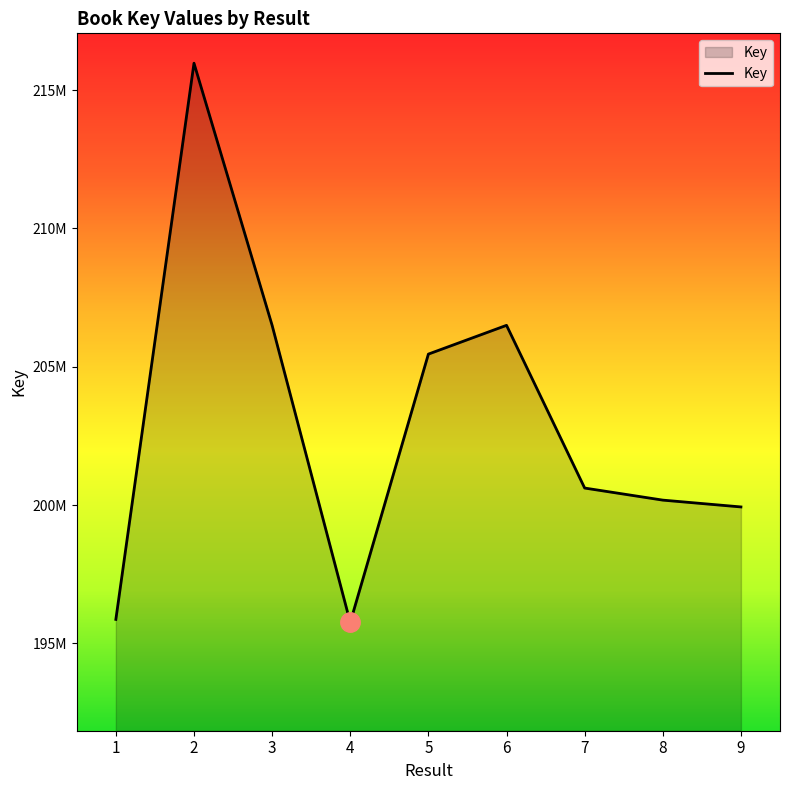

Is this an area chart (filled region under the line)?

Yes